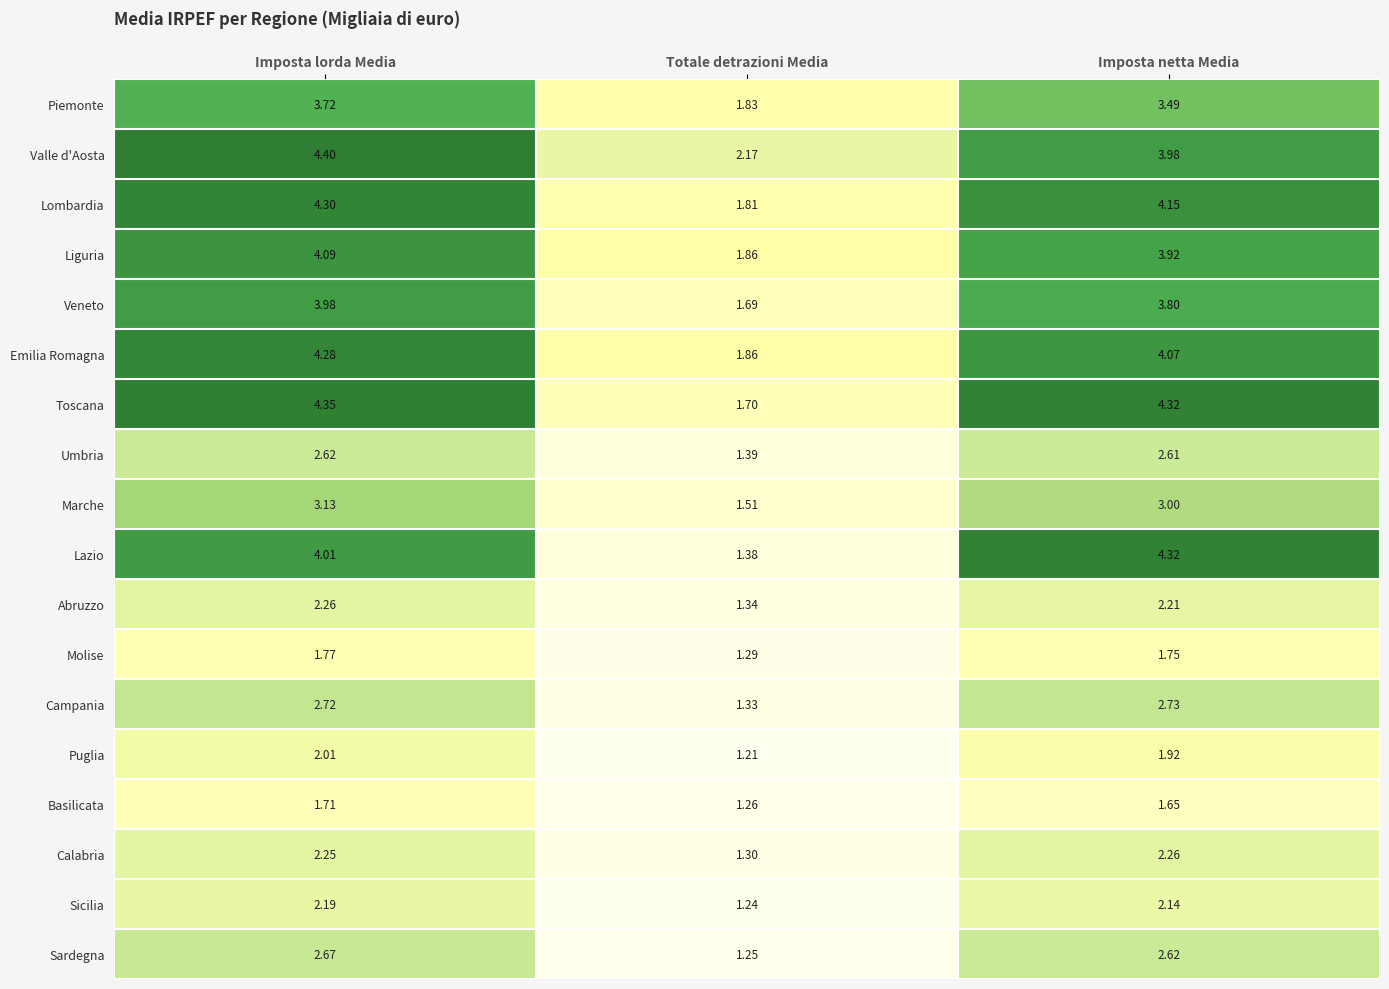

At which category does the chart reach its peak across all series?

Imposta lorda Media